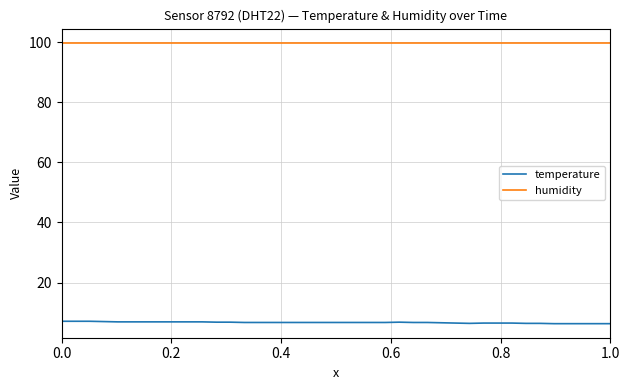

Which series has the largest total across all categories?

humidity